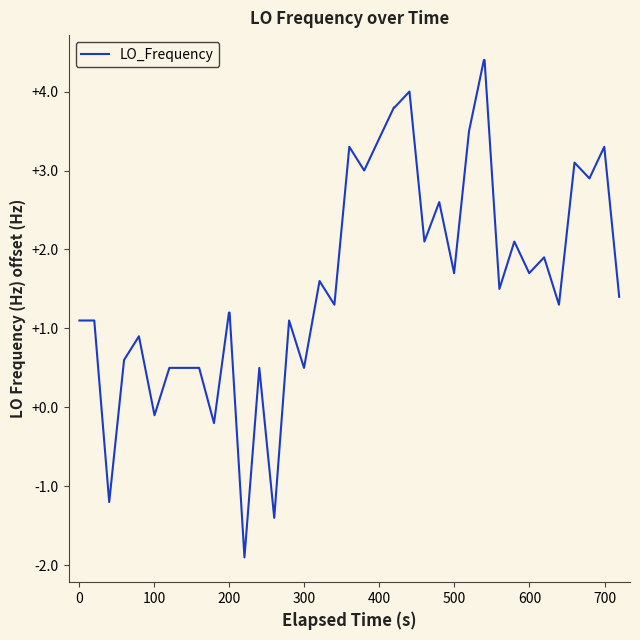

What is the difference between the maximum and minimum values?

6.3